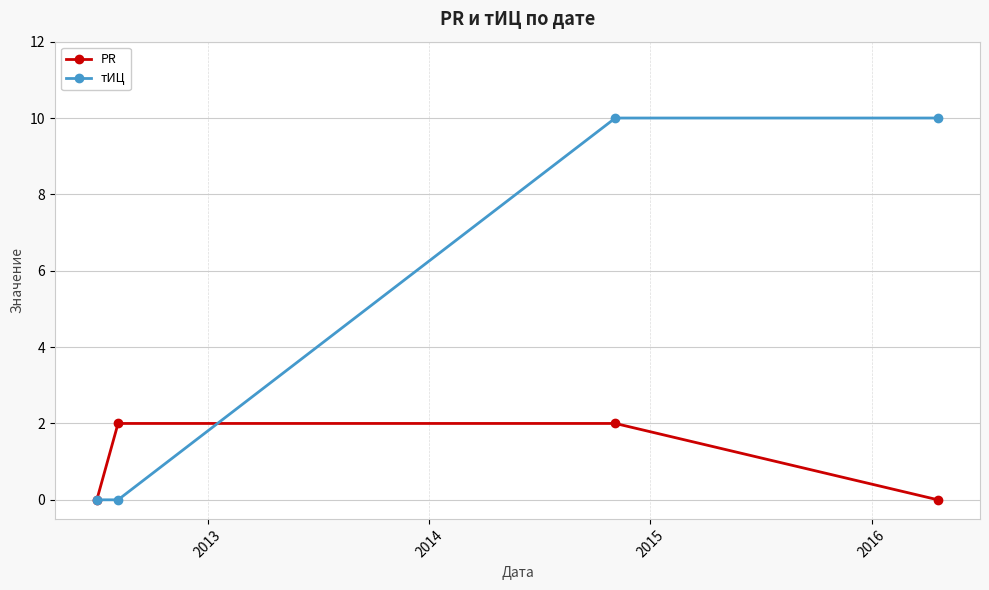

Rank the series by their average value, from lowest to highest.

PR, тИЦ